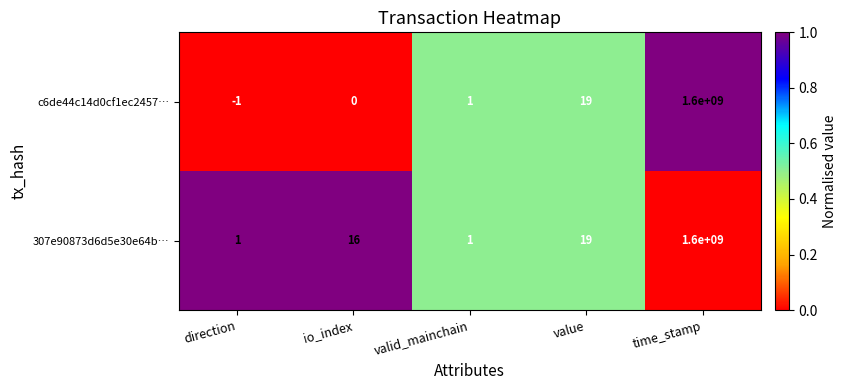

How many values in the c6de44c14d0cf1ec2457… series are below 1?

2